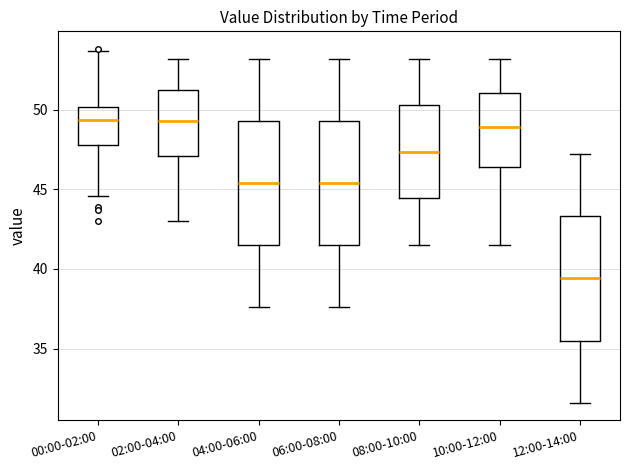

Which box has the lowest median line?

12:00-14:00